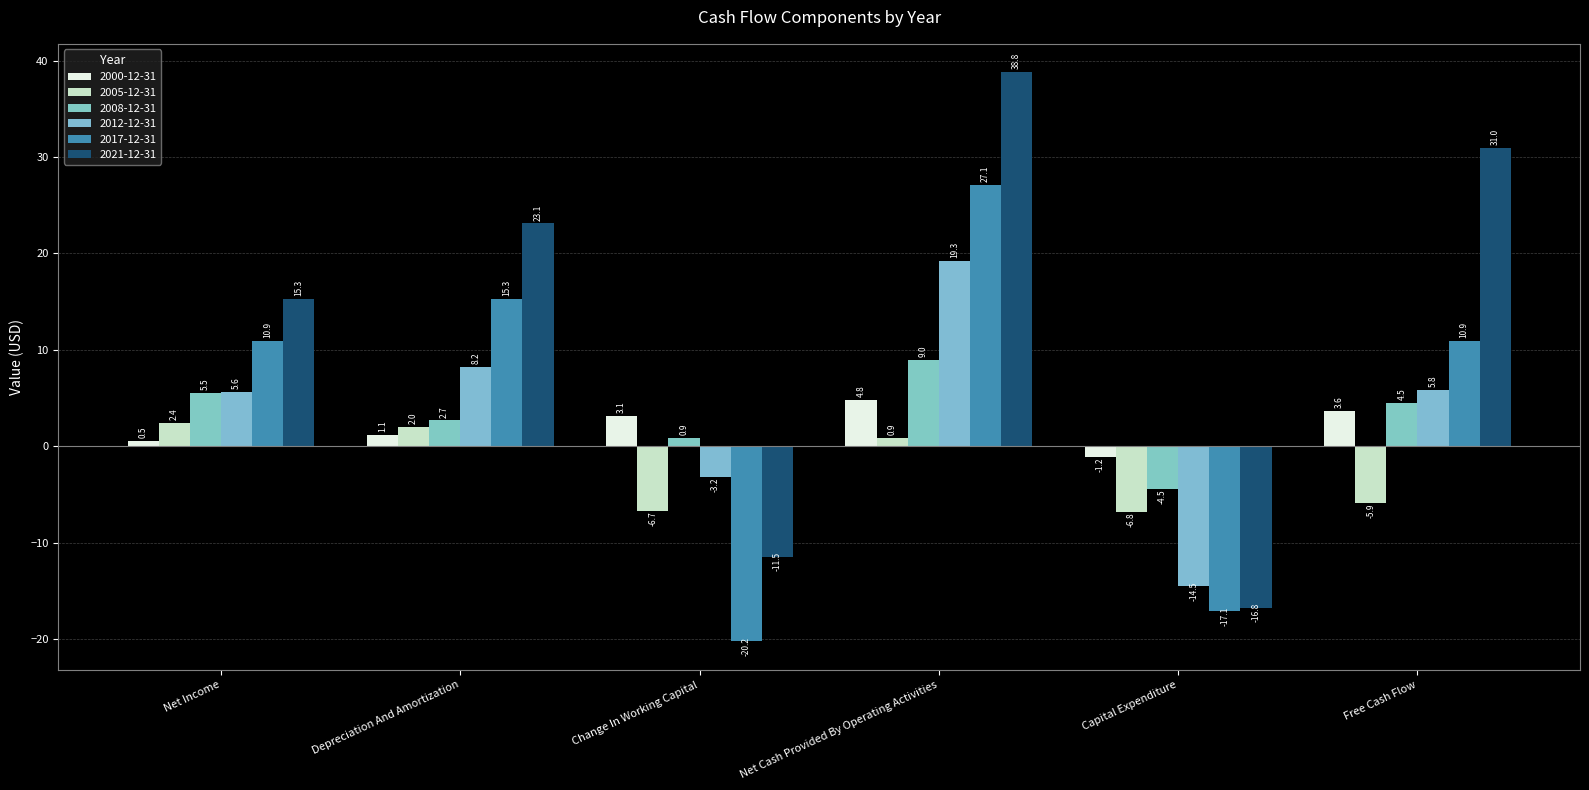

What is the sum of the 2012-12-31 values at Capital Expenditure and Free Cash Flow?

-8.7